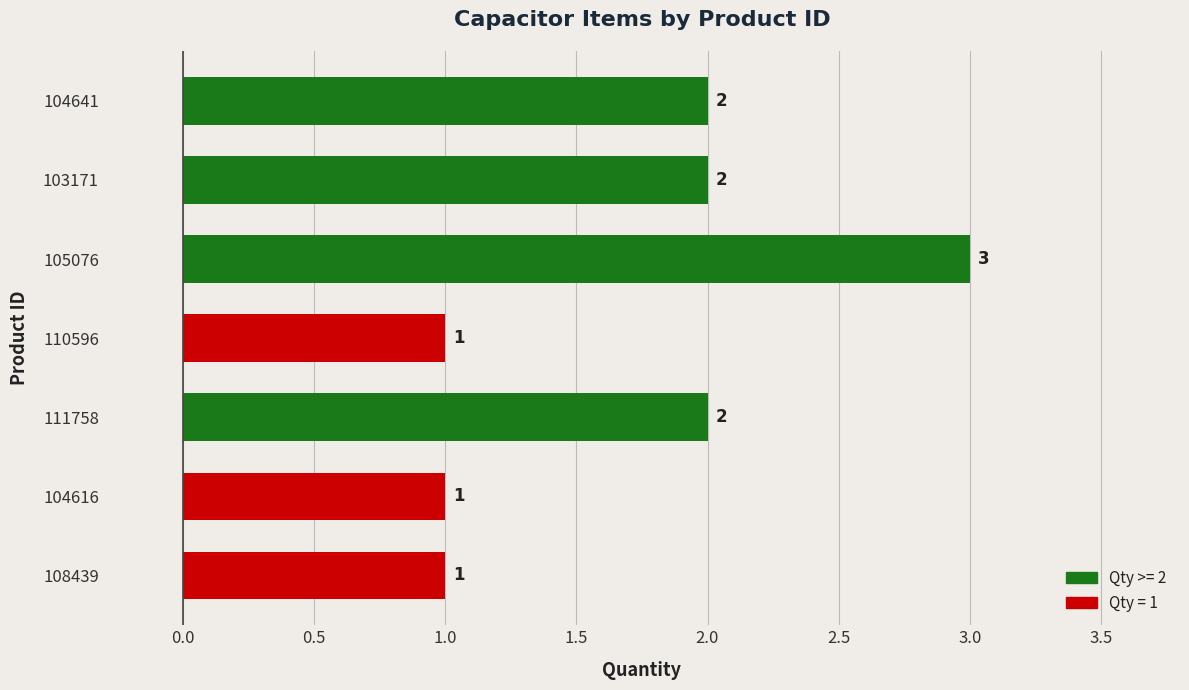

Which category has the highest value across all series?

105076